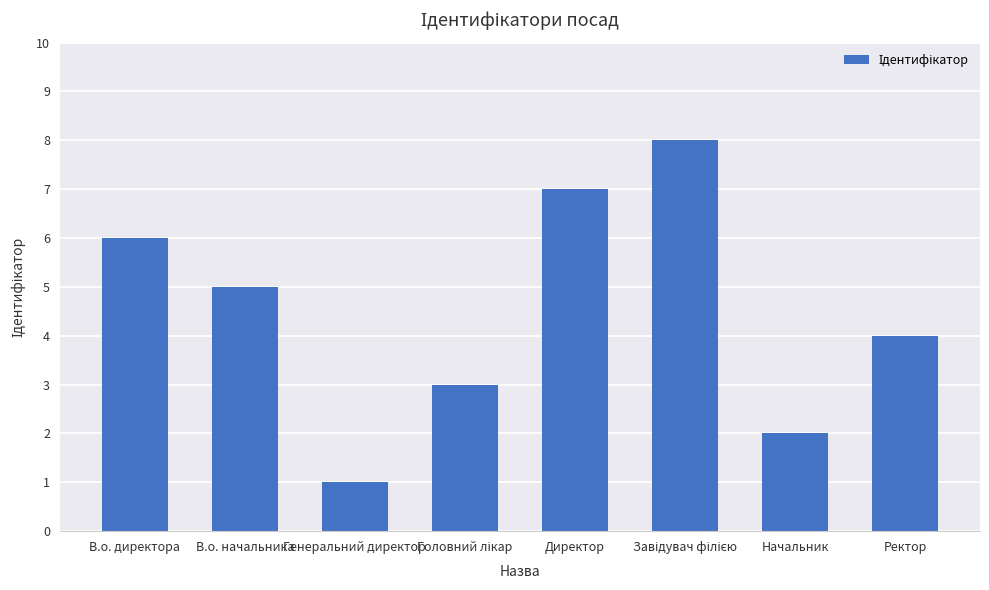

How many values are between 3 and 7?

5